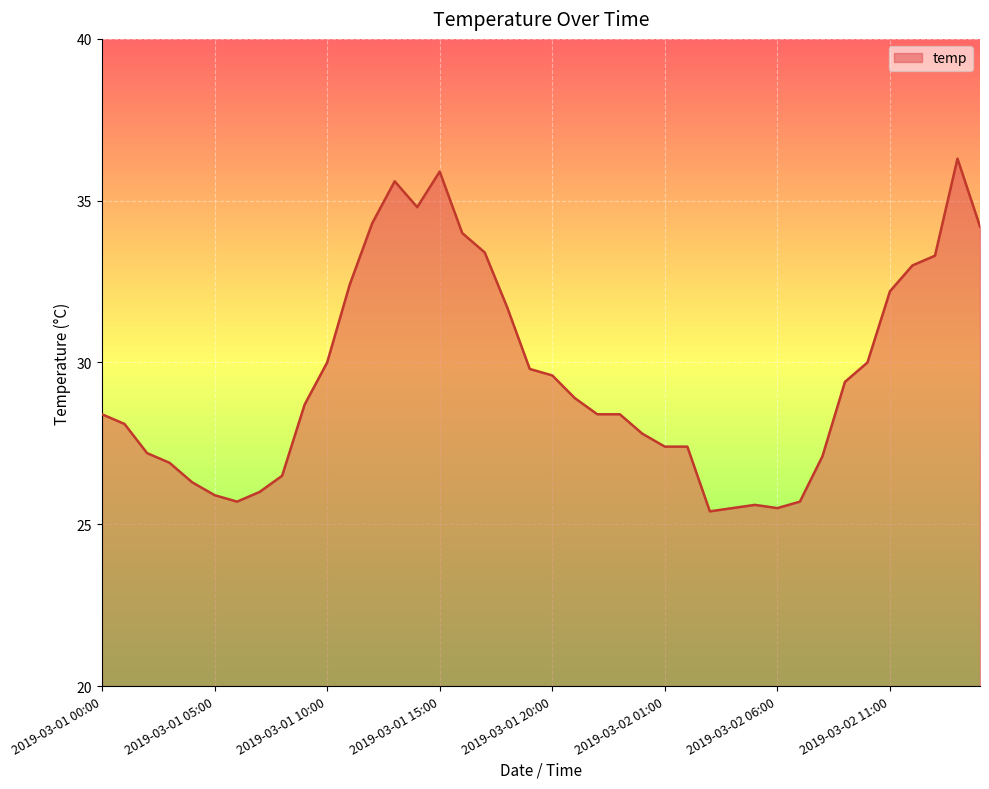

Reading left to right, transcribe all the data shown in this chart.

28.4	28.1	27.2	26.9	26.3	25.9	25.7	26.0	26.5	28.7	30.0	32.4	34.3	35.6	34.8	35.9	34.0	33.4	31.7	29.8	29.6	28.9	28.4	28.4	27.8	27.4	27.4	25.4	25.5	25.6	25.5	25.7	27.1	29.4	30.0	32.2	33.0	33.3	36.3	34.2